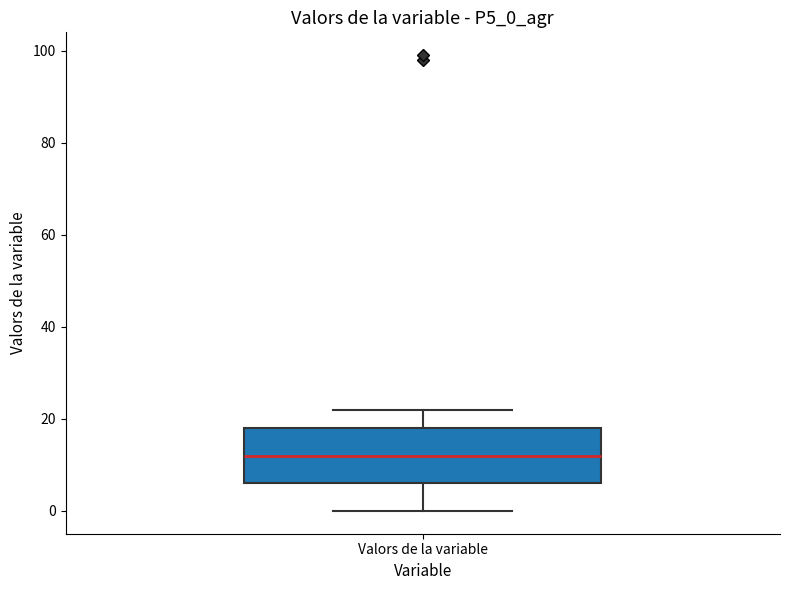

Where does the lower whisker of the box for Valors de la variable end on the y-axis? The values are not printed on the chart, so give them approximately, as read against the axis.

0